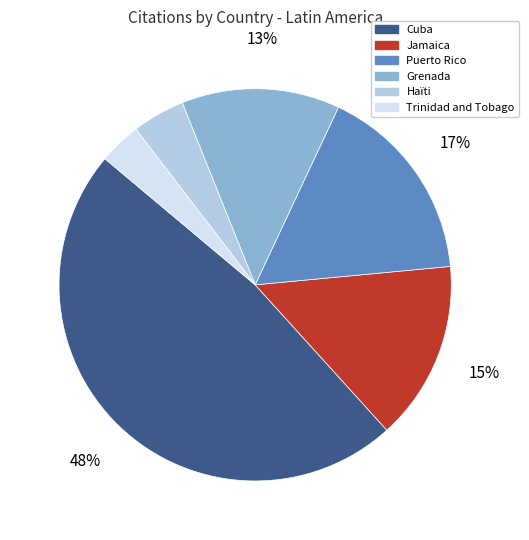

Is the sum of Jamaica and Puerto Rico greater than half?

No